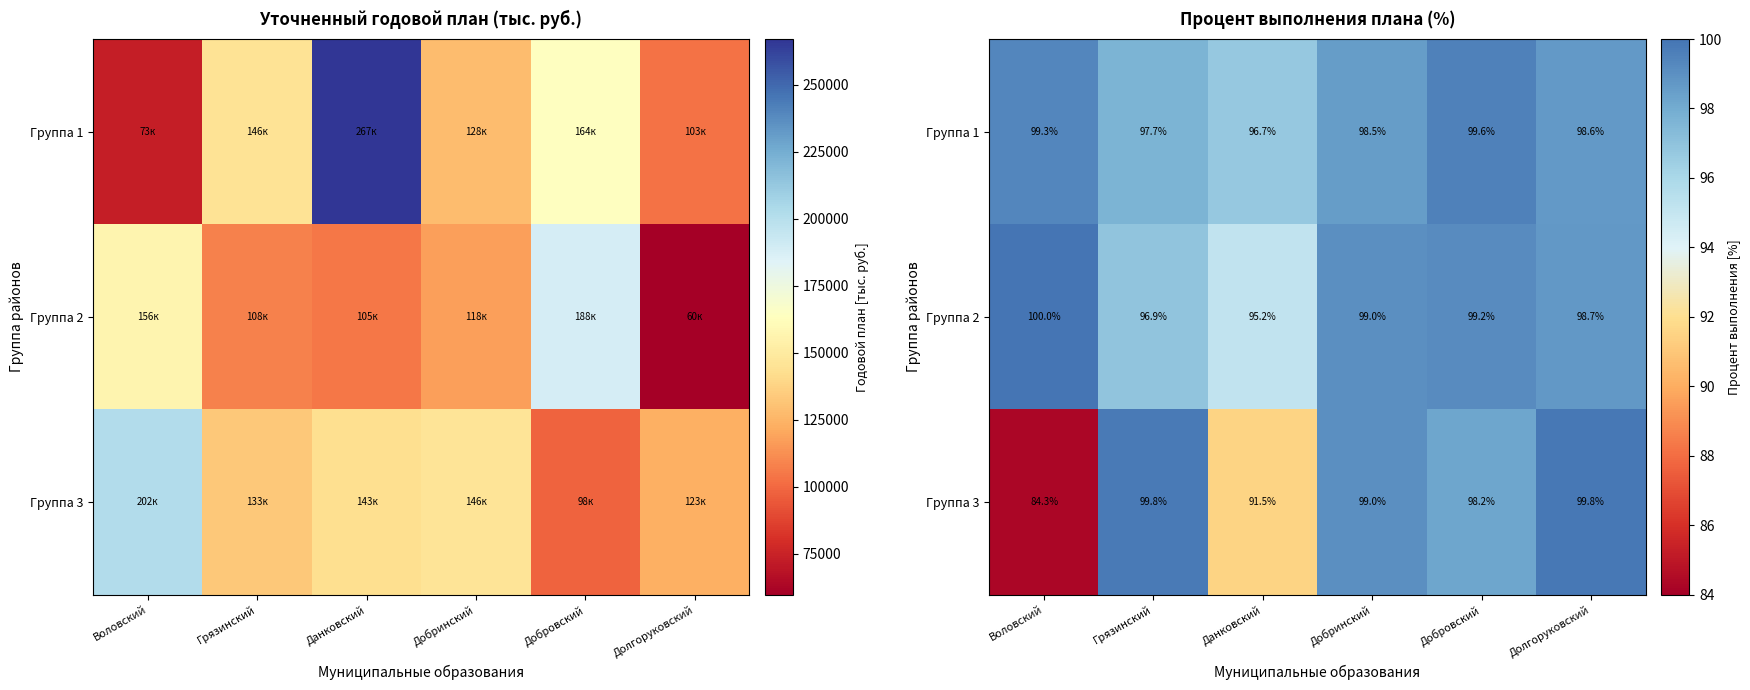

Which label corresponds to the largest value in the chart?

Воловский